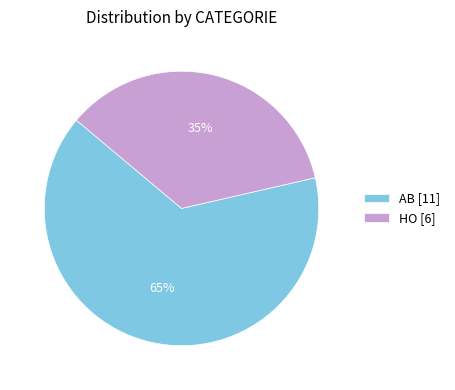

What is the majority slice?

AB